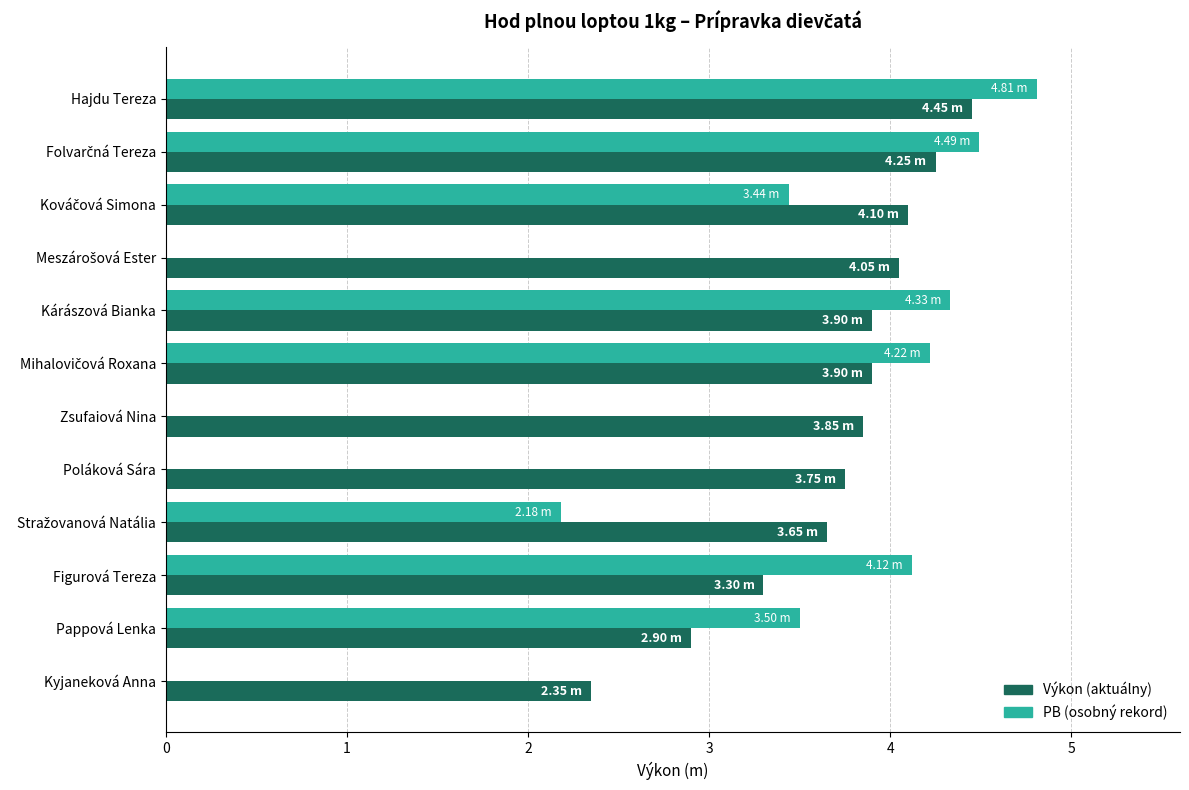

How many data points are less than 3?

2